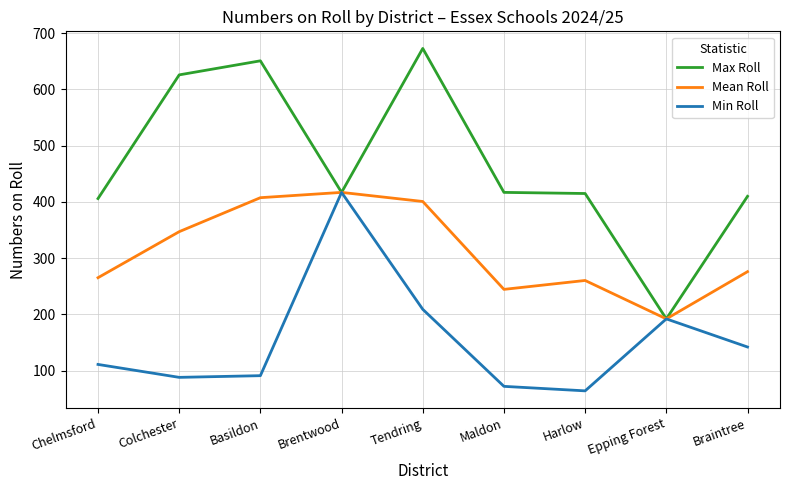

What is the maximum value shown in the chart?

673.0